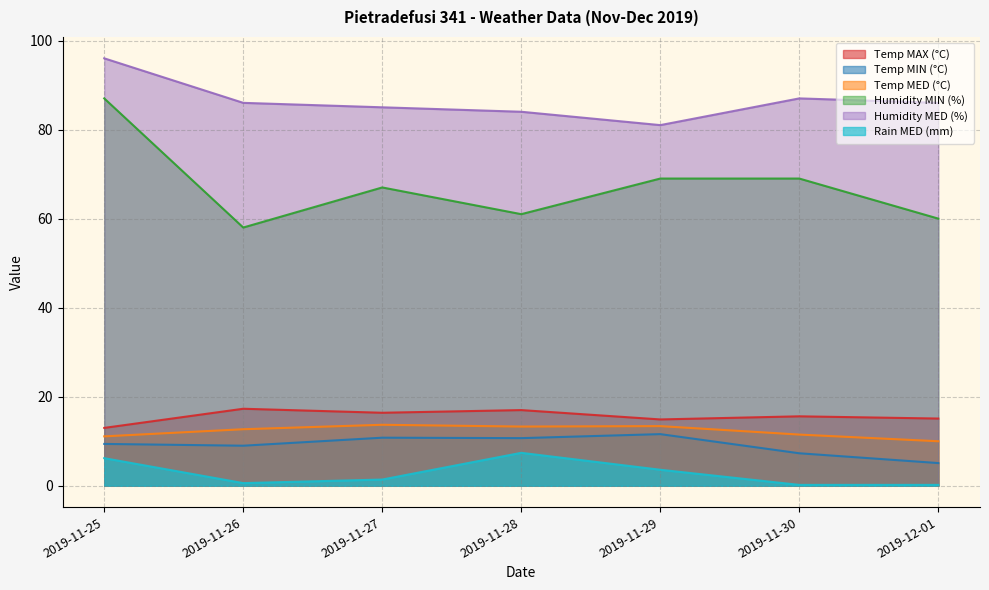

Reading right to left, what are all the values shown in this chart?

Temp MAX (°C): 2019-12-01=15.1	2019-11-30=15.6	2019-11-29=14.9	2019-11-28=17.0	2019-11-27=16.4	2019-11-26=17.3	2019-11-25=13.0
Temp MIN (°C): 2019-12-01=5.1	2019-11-30=7.3	2019-11-29=11.6	2019-11-28=10.7	2019-11-27=10.8	2019-11-26=9.0	2019-11-25=9.4
Temp MED (°C): 2019-12-01=10.0	2019-11-30=11.5	2019-11-29=13.4	2019-11-28=13.3	2019-11-27=13.7	2019-11-26=12.7	2019-11-25=11.1
Humidity MIN (%): 2019-12-01=60.0	2019-11-30=69.0	2019-11-29=69.0	2019-11-28=61.0	2019-11-27=67.0	2019-11-26=58.0	2019-11-25=87.0
Humidity MED (%): 2019-12-01=86.0	2019-11-30=87.0	2019-11-29=81.0	2019-11-28=84.0	2019-11-27=85.0	2019-11-26=86.0	2019-11-25=96.0
Rain MED (mm): 2019-12-01=0.2	2019-11-30=0.2	2019-11-29=3.6	2019-11-28=7.4	2019-11-27=1.4	2019-11-26=0.6	2019-11-25=6.2